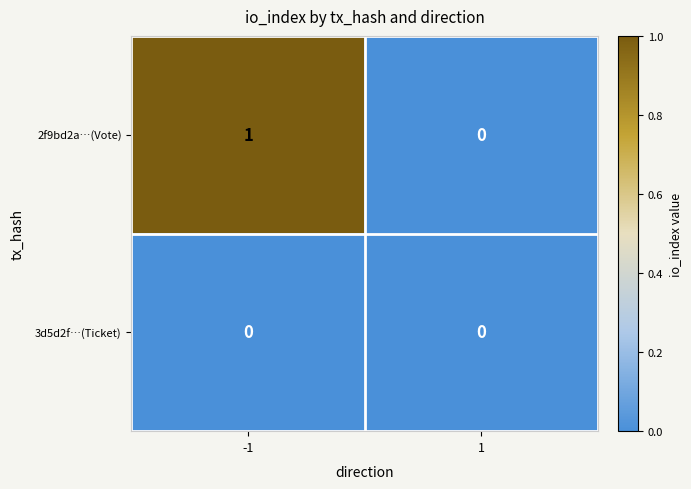

What is the difference between the highest and lowest values at -1?

1